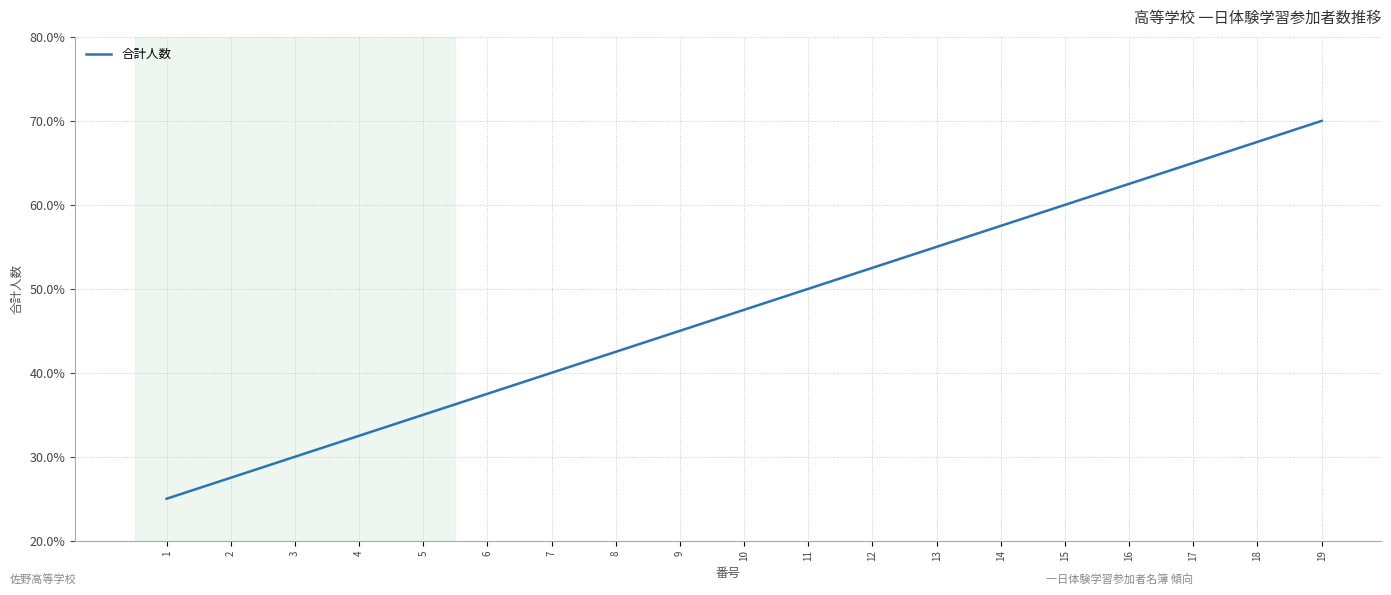

How many lines are shown in the chart?

1